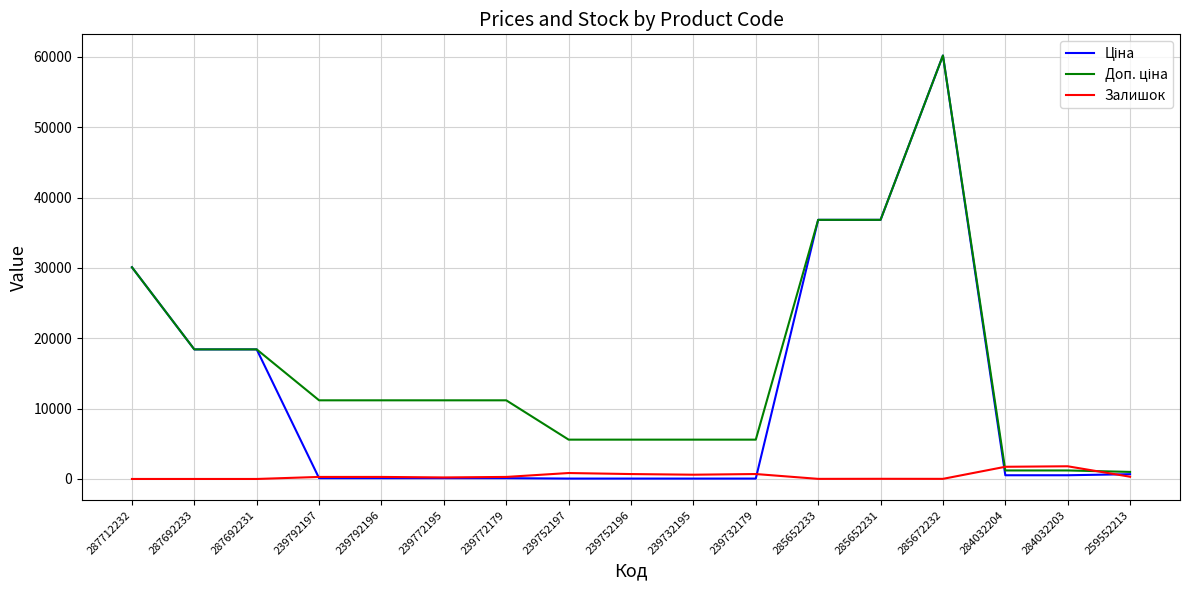

What is the maximum value shown in the chart?

60205.6